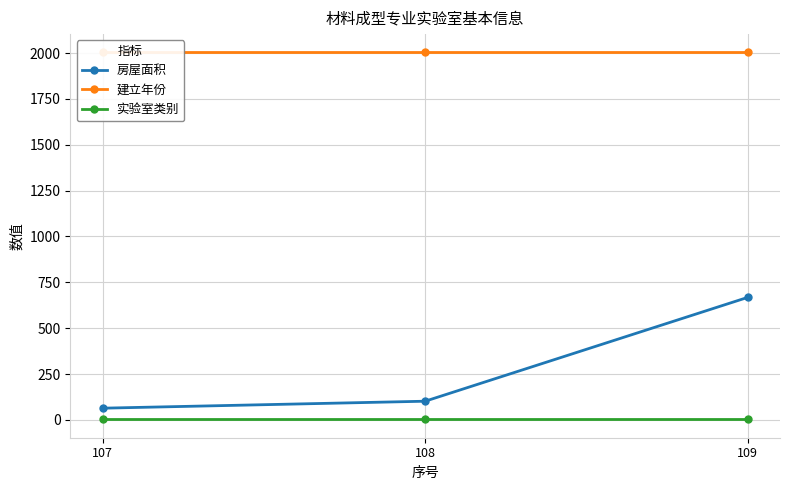

Rank the series by their maximum value, from lowest to highest.

实验室类别, 房屋面积, 建立年份